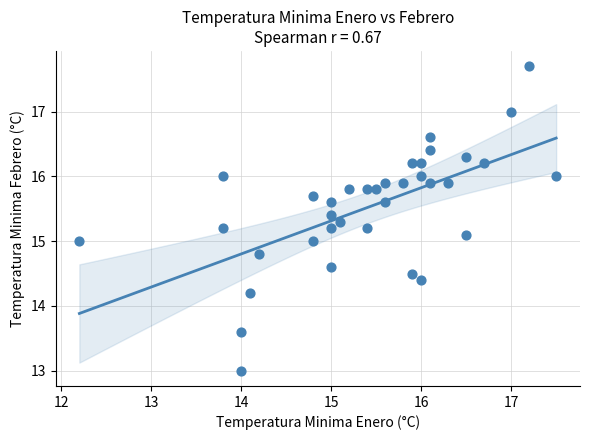

What is the range of X values (max minus min)?

5.3